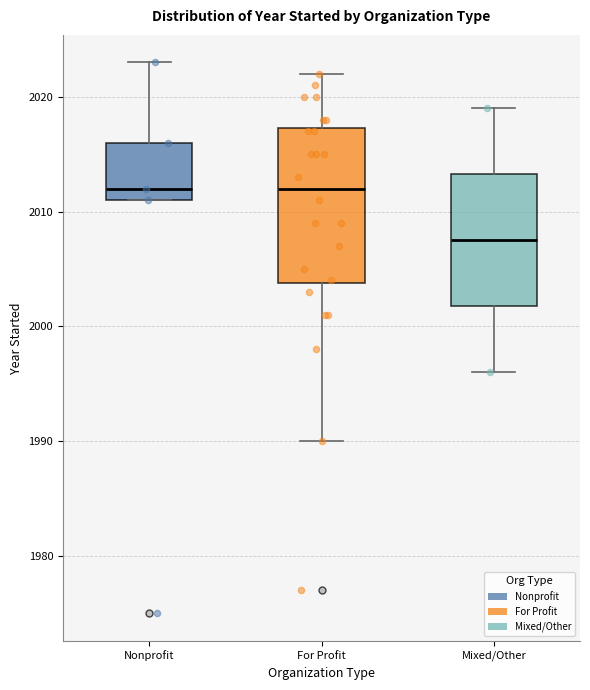

Where is the upper edge of the box for Nonprofit on the y-axis? The values are not printed on the chart, so give them approximately, as read against the axis.

2016